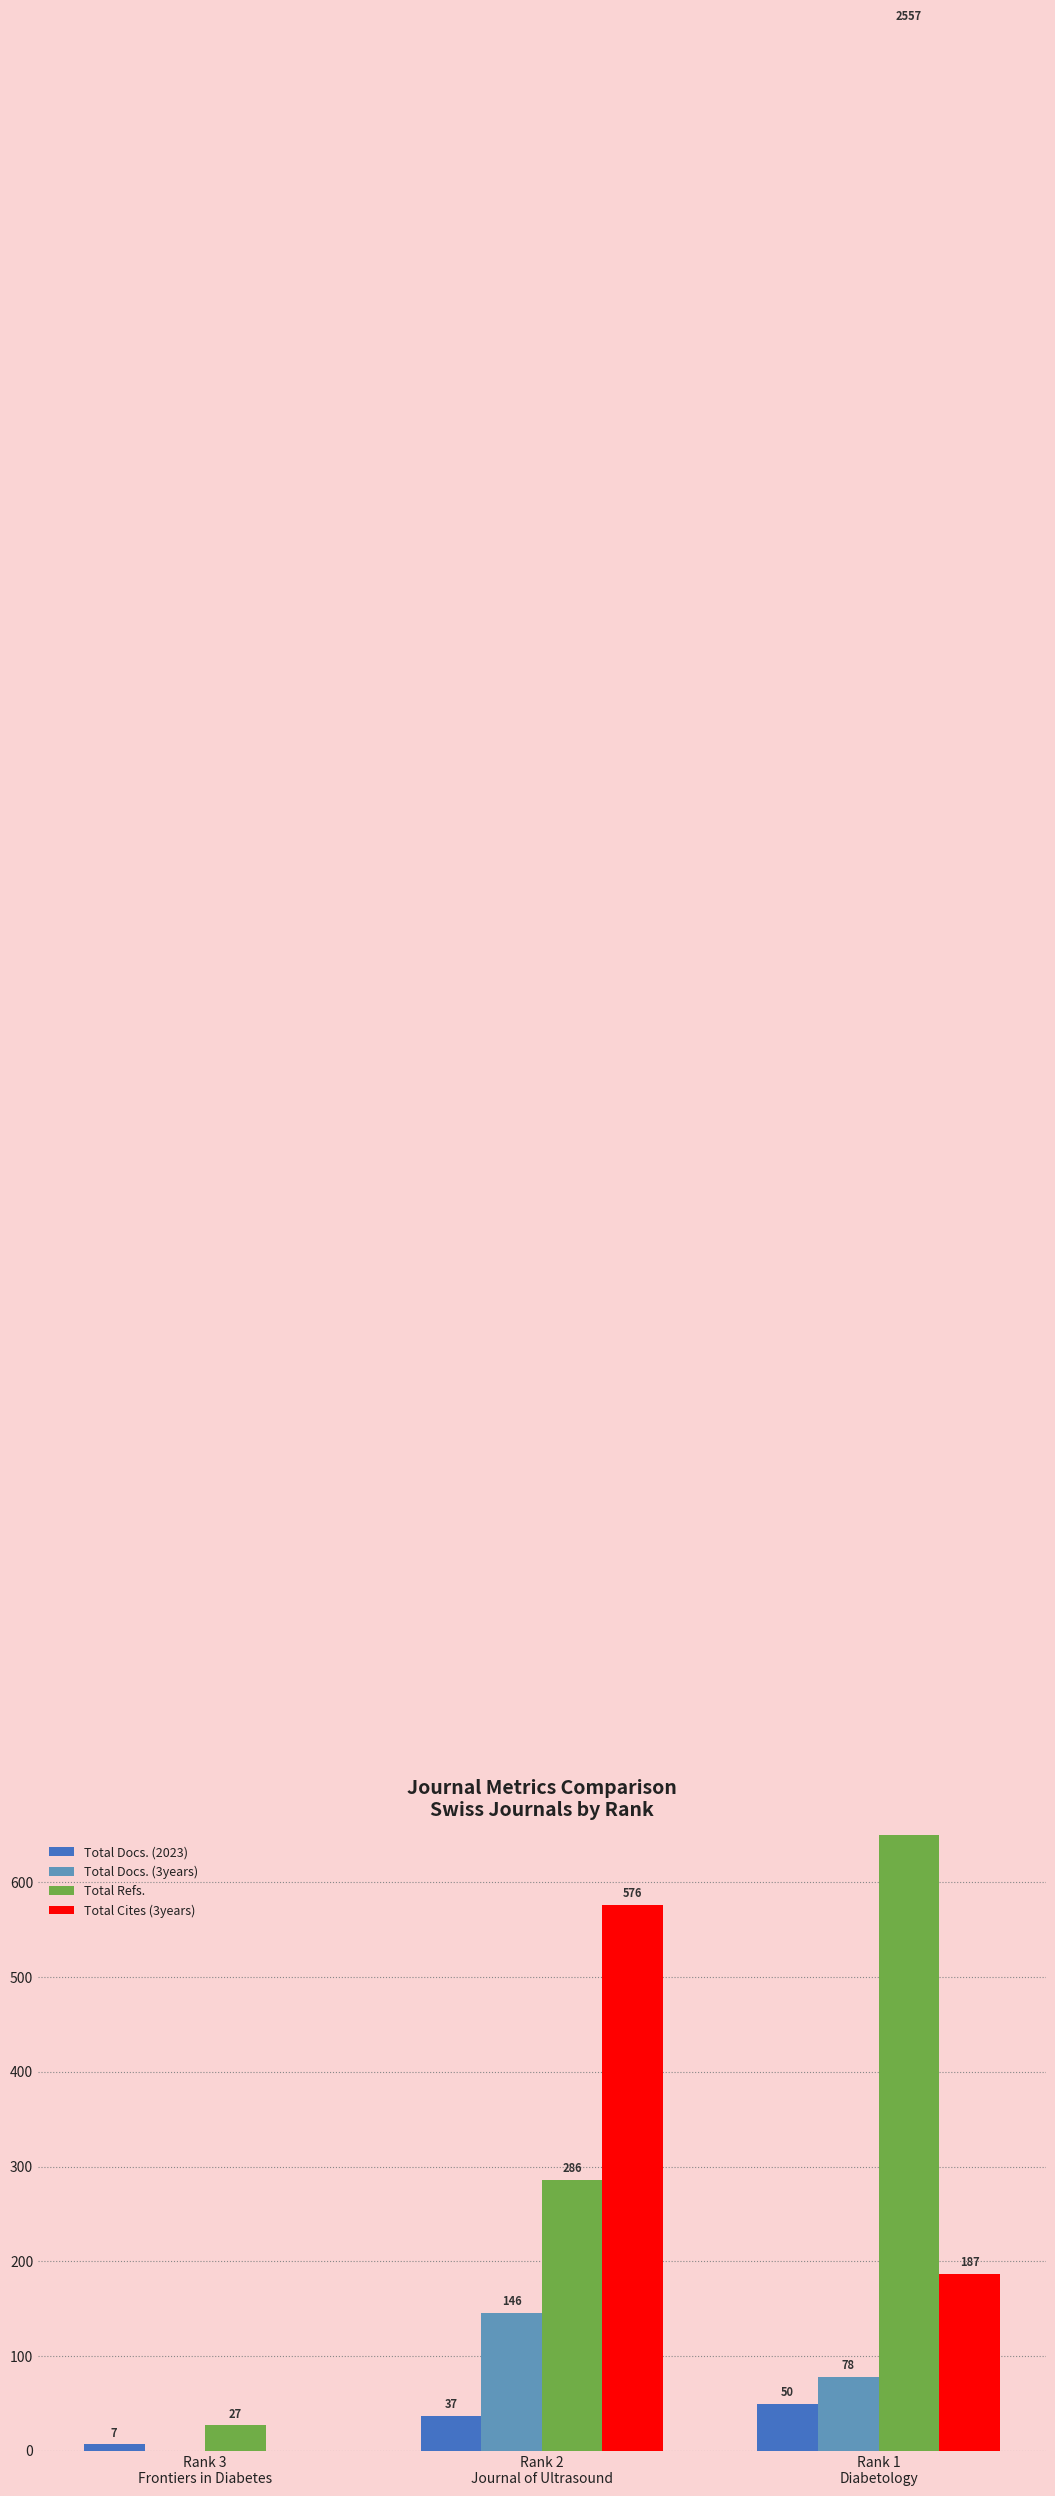

What is the difference between the maximum and second lowest values in the Total Refs. series?

2271